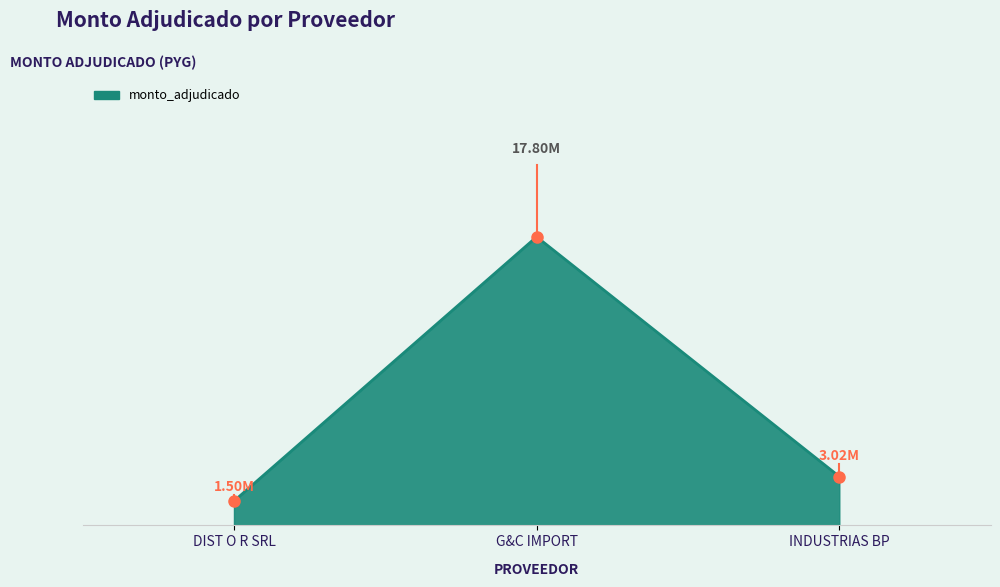

Reading left to right, transcribe all the data shown in this chart.

1500000	17803000	3015500